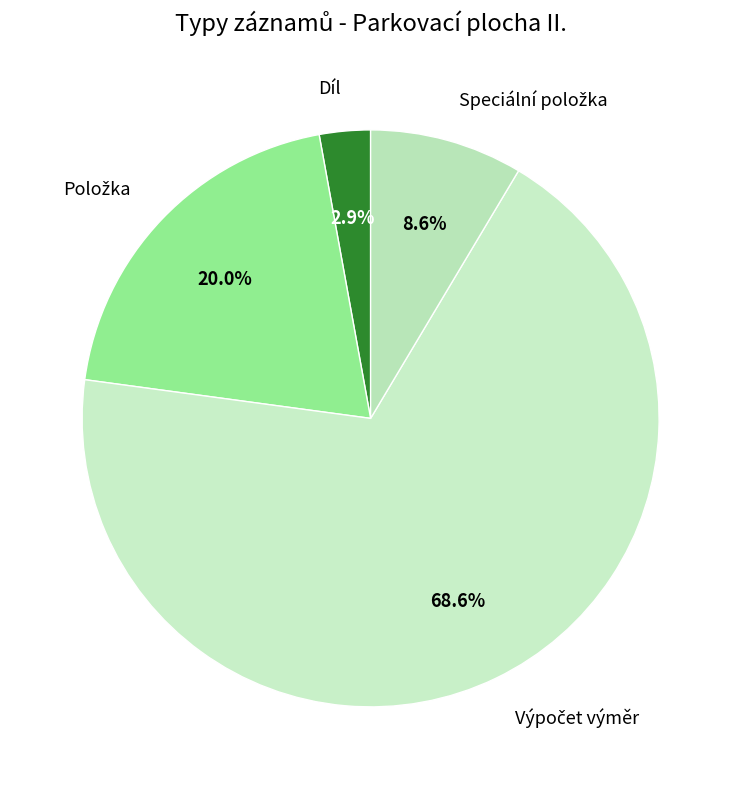

To the nearest percent, what is the difference between the largest and smallest slice percentages?

66%